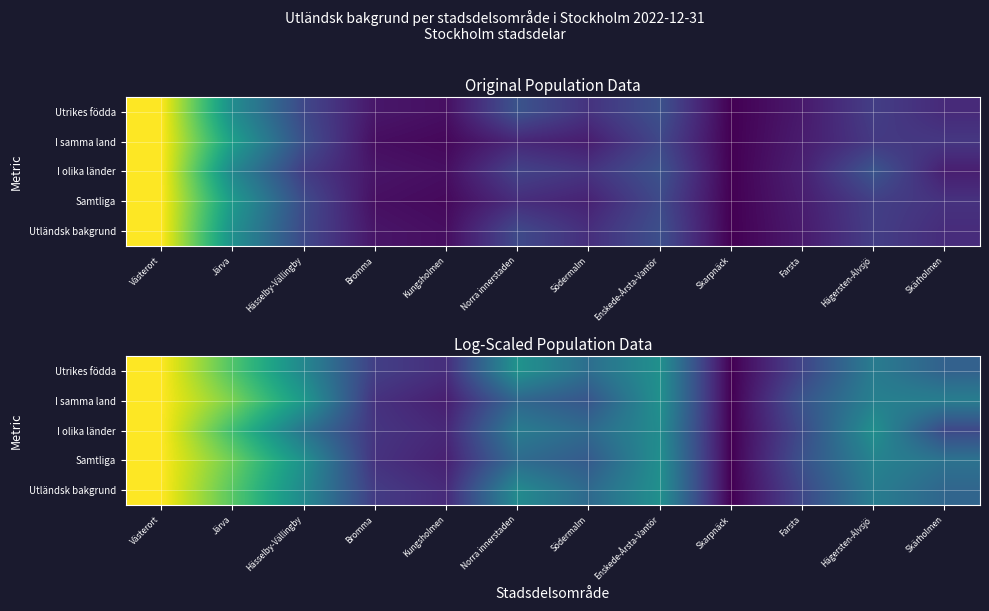

Which label corresponds to the smallest value in the chart?

Skarpnäck